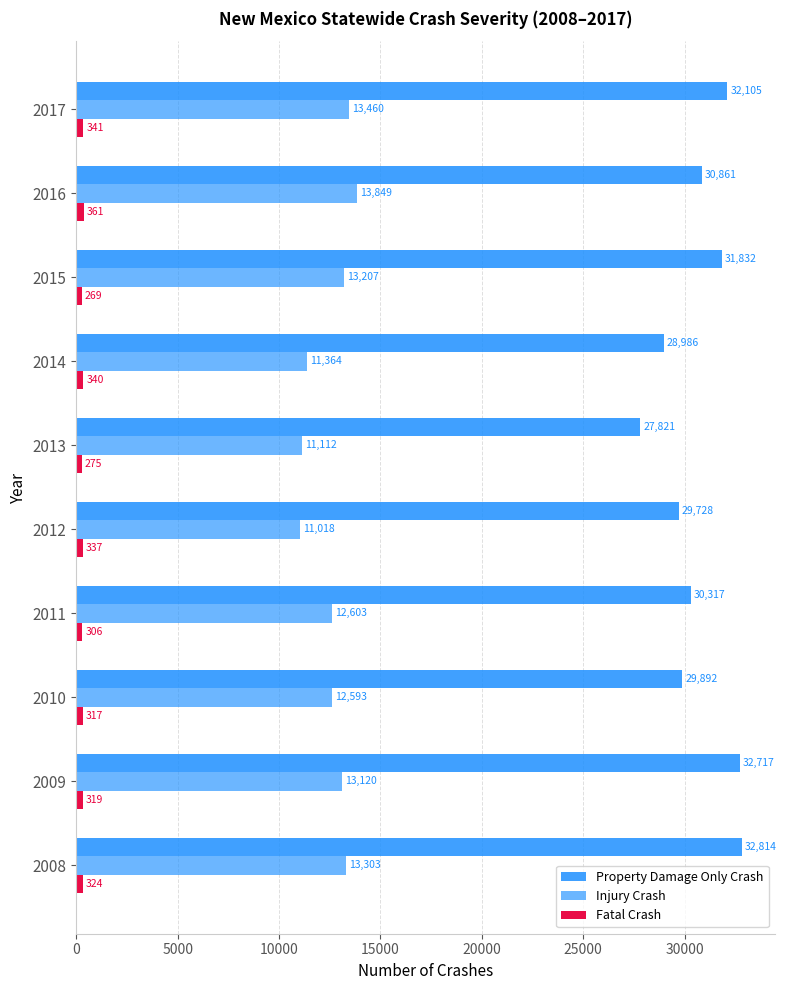

Which series has the widest spread of values?

Property Damage Only Crash